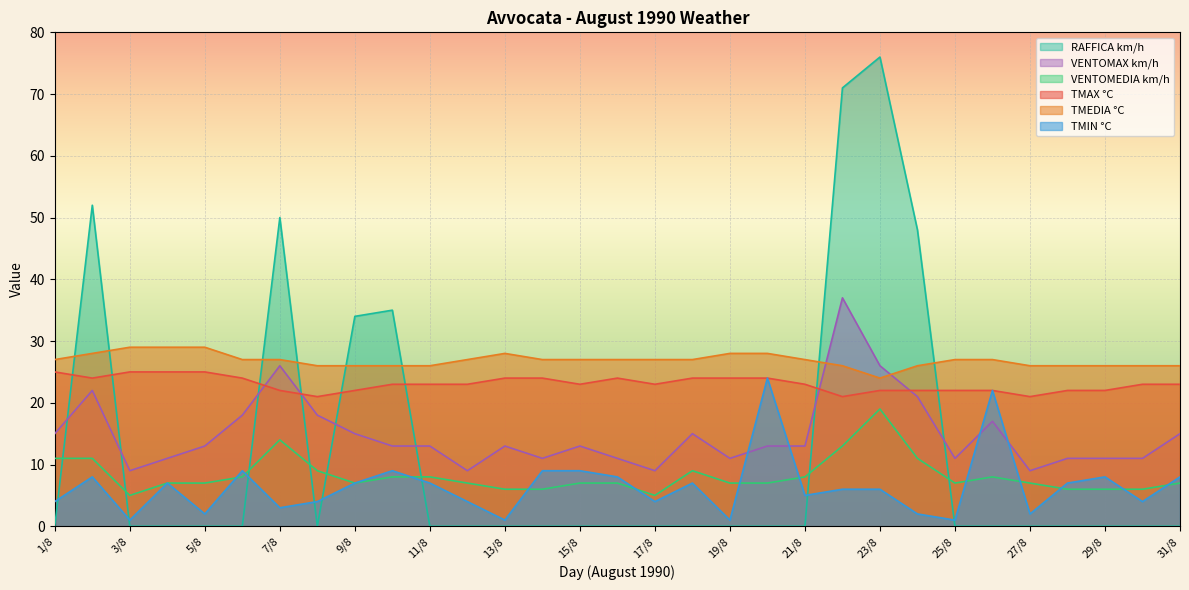

Reading left to right, transcribe all the data shown in this chart.

TMIN °C: 4	8	1	7	2	9	3	4	7	9	7	4	1	9	9	8	4	7	1	24	5	6	6	2	1	22	2	7	8	4	8
TMAX °C: 25	24	25	25	25	24	22	21	22	23	23	23	24	24	23	24	23	24	24	24	23	21	22	22	22	22	21	22	22	23	23
TMEDIA °C: 27	28	29	29	29	27	27	26	26	26	26	27	28	27	27	27	27	27	28	28	27	26	24	26	27	27	26	26	26	26	26
VENTOMEDIA km/h: 11	11	5	7	7	8	14	9	7	8	8	7	6	6	7	7	5	9	7	7	8	13	19	11	7	8	7	6	6	6	7
VENTOMAX km/h: 15	22	9	11	13	18	26	18	15	13	13	9	13	11	13	11	9	15	11	13	13	37	26	21	11	17	9	11	11	11	15
RAFFICA km/h: 0	52	0	0	0	0	50	0	34	35	0	0	0	0	0	0	0	0	0	0	0	71	76	48	0	0	0	0	0	0	0